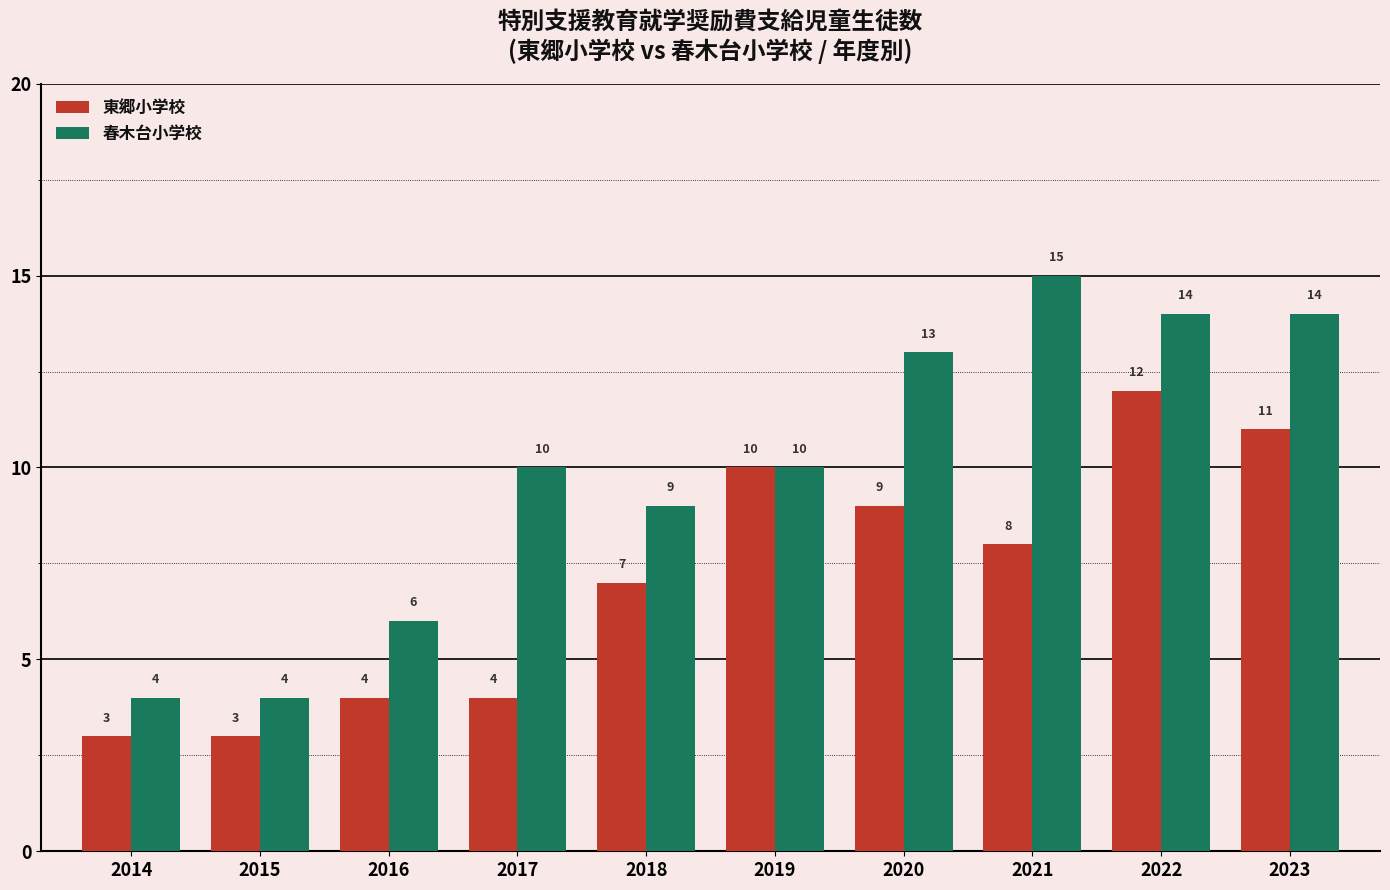

What is the maximum value for 春木台小学校?

15